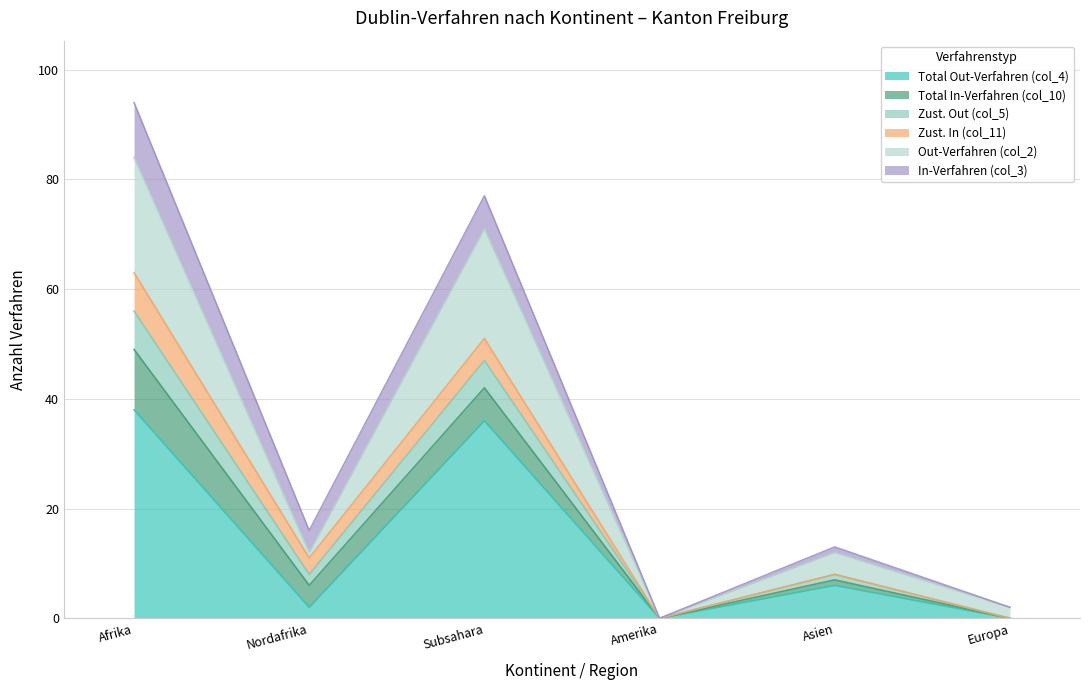

At which label does Total Out-Verfahren (col_4) reach its minimum?

Amerika